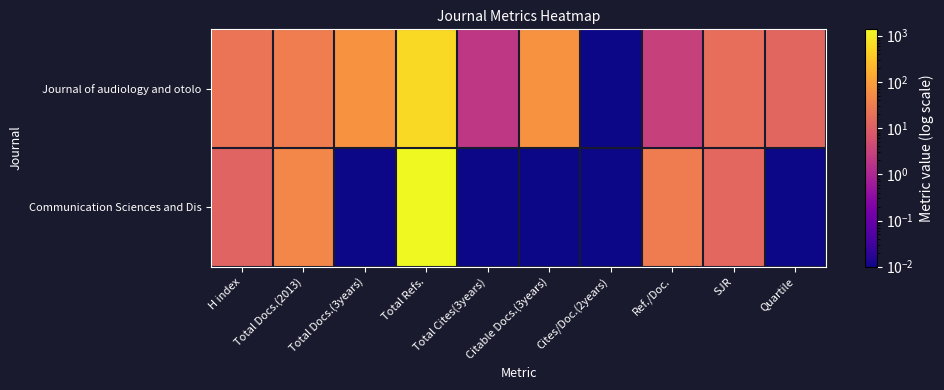

Which series has the largest total across all categories?

Communication Sciences and Dis